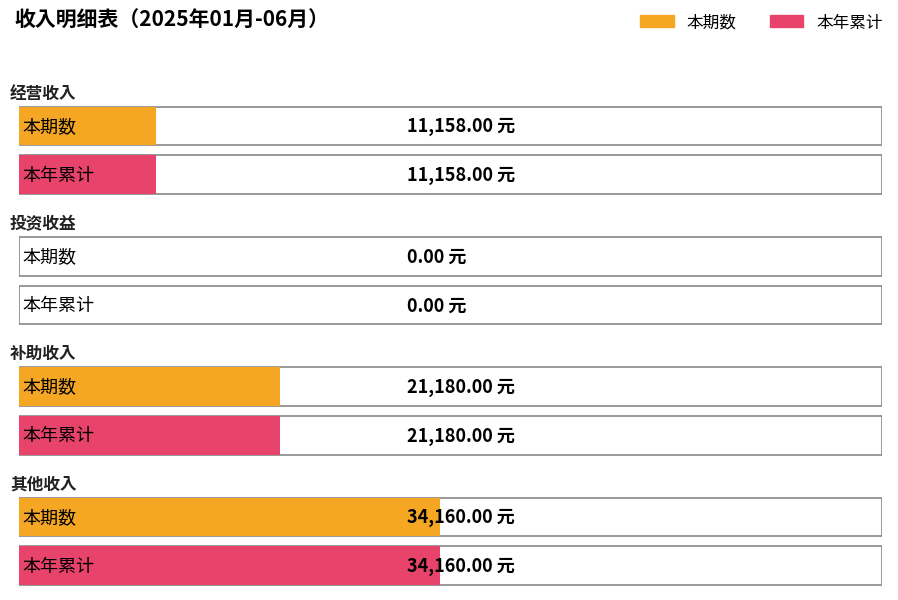

How many bars are there in total?

8